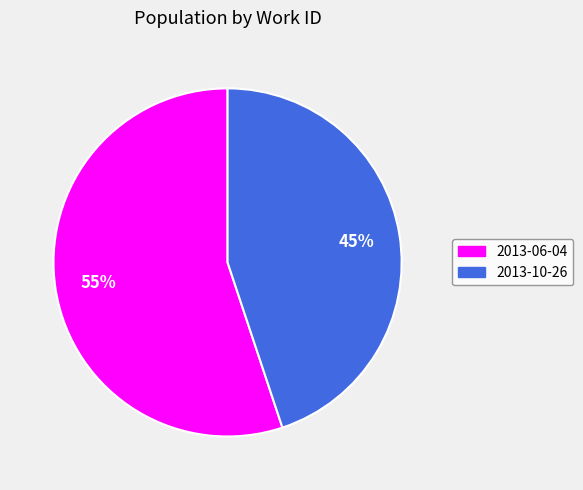

Count the number of slices in the pie.

2